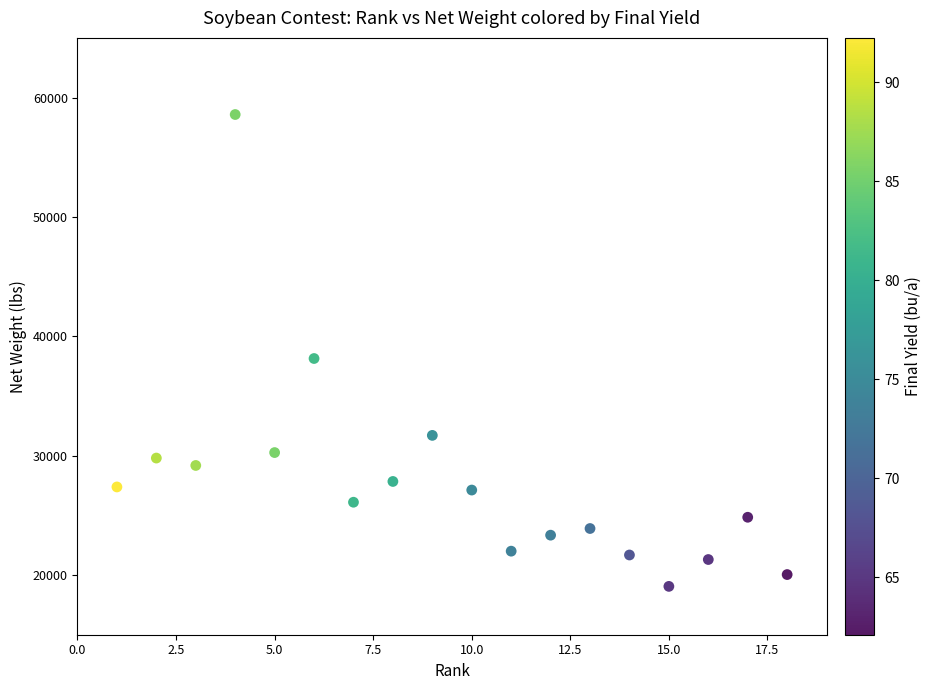

What is the range of X values (max minus min)?

17